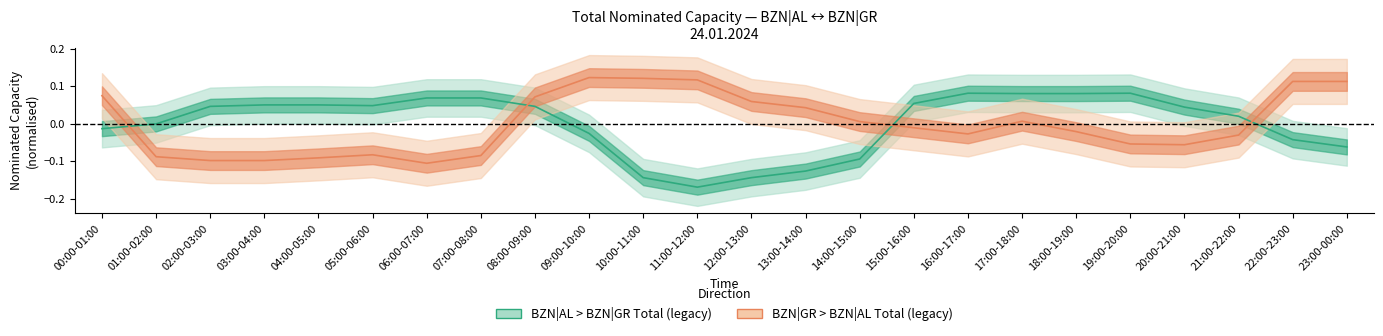

At how many categories does at least one series exceed 0?

23